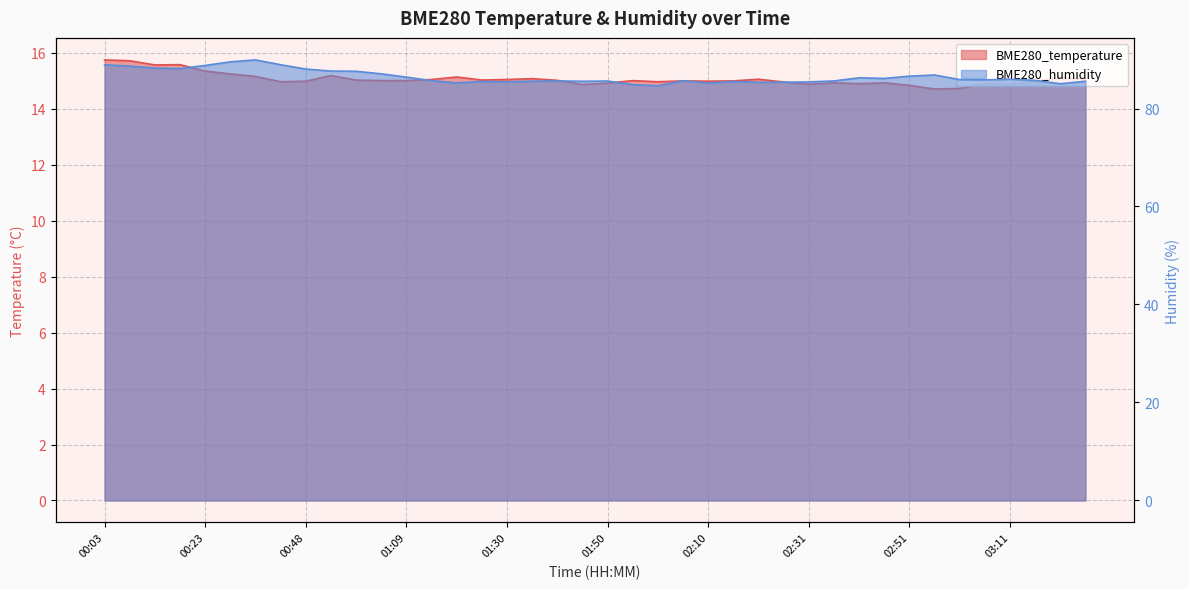

Reading left to right, transcribe all the data shown in this chart.

BME280_temperature: 15.8	15.7	15.6	15.6	15.3	15.2	15.2	15.0	15.0	15.2	15.0	15.0	15.0	15.1	15.1	15.0	15.1	15.1	15.0	14.9	14.9	15.0	15.0	15.0	15.0	15.0	15.1	15.0	14.9	14.9	14.9	14.9	14.8	14.7	14.7	14.9	14.9	15.0	15.1	15.1
BME280_humidity: 88.9	88.7	88.2	88.2	88.8	89.5	89.9	88.9	88.0	87.7	87.6	87.1	86.4	85.7	85.2	85.5	85.5	85.6	85.6	85.6	85.6	84.9	84.6	85.7	85.2	85.5	85.3	85.4	85.4	85.6	86.3	86.1	86.6	86.8	85.9	85.8	86.0	85.7	85.1	85.6